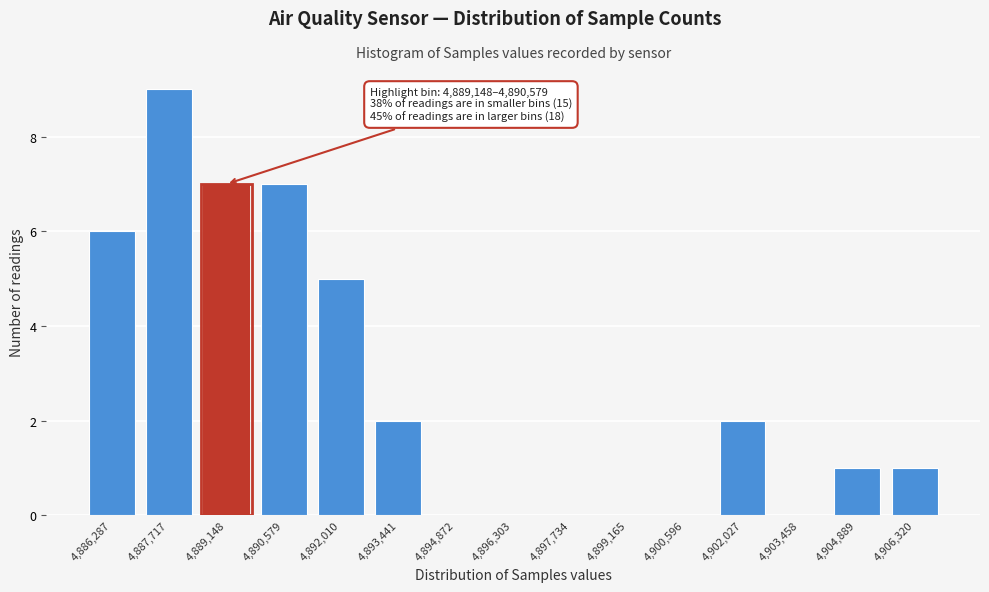

Reading left to right, transcribe all the data shown in this chart.

4,886,287=6	4,887,717=9	4,889,148=7	4,890,579=7	4,892,010=5	4,893,441=2	4,894,872=0	4,896,303=0	4,897,734=0	4,899,165=0	4,900,596=0	4,902,027=2	4,903,458=0	4,904,889=1	4,906,320=1